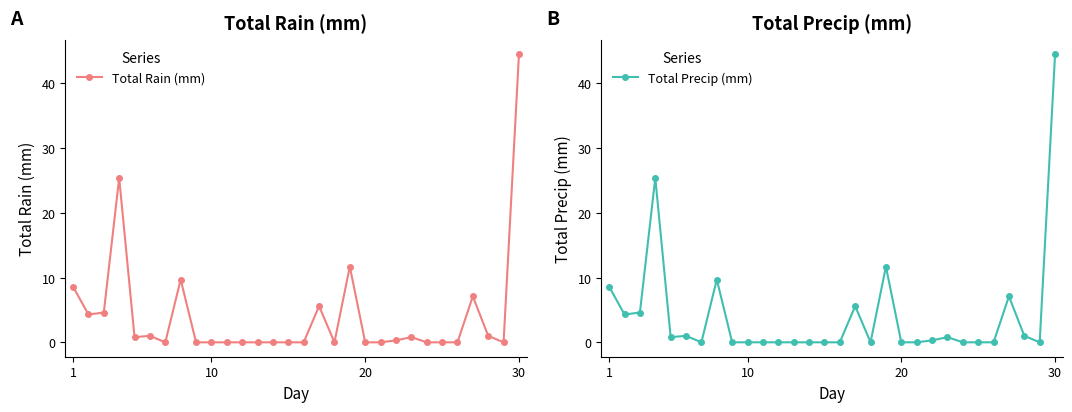

How many data points in Total Precip (mm) are above 0?

14